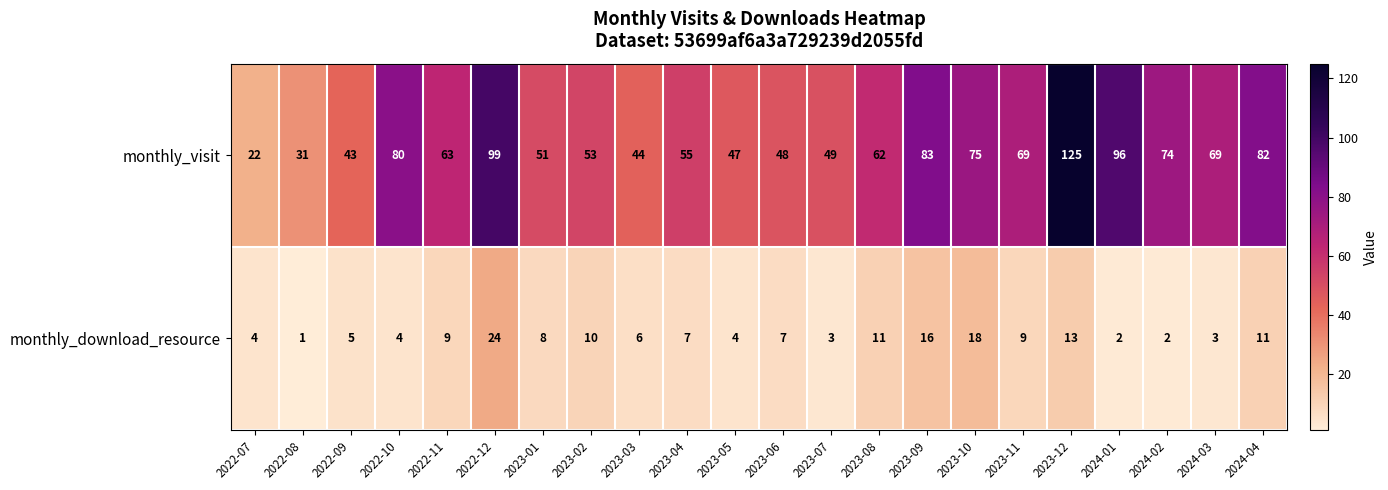

Which series has the largest range (max minus min)?

monthly_visit